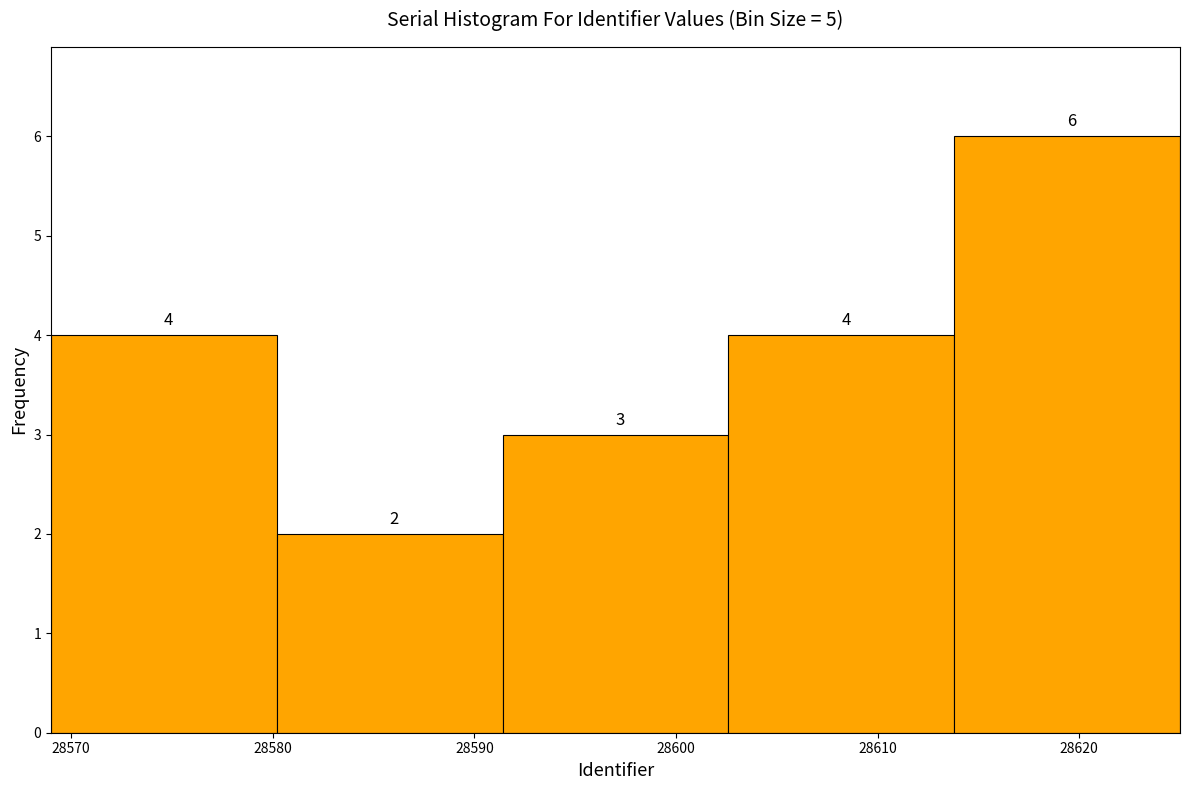

Reading left to right, list every bar in this chart as the range it spans on the x-axis followed by its height. The bar edges are not printed on the chart, so give them approximately, as read against the axis.

28569.0 to 28580.2: 4
28580.2 to 28591.4: 2
28591.4 to 28602.6: 3
28602.6 to 28613.8: 4
28613.8 to 28625.0: 6